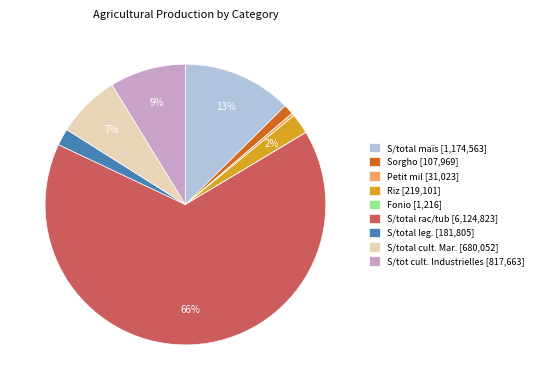

What percentage is the S/tot cult. Industrielles [817,663] slice, to the nearest percent?

9%